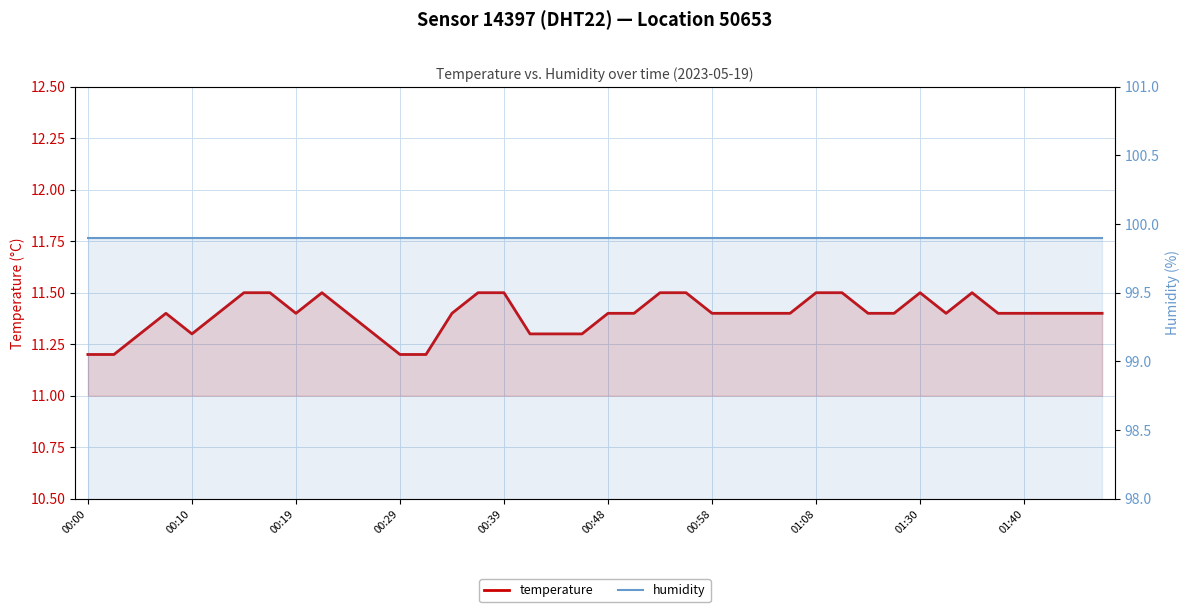

Rank the series by their maximum value, from lowest to highest.

temperature, humidity